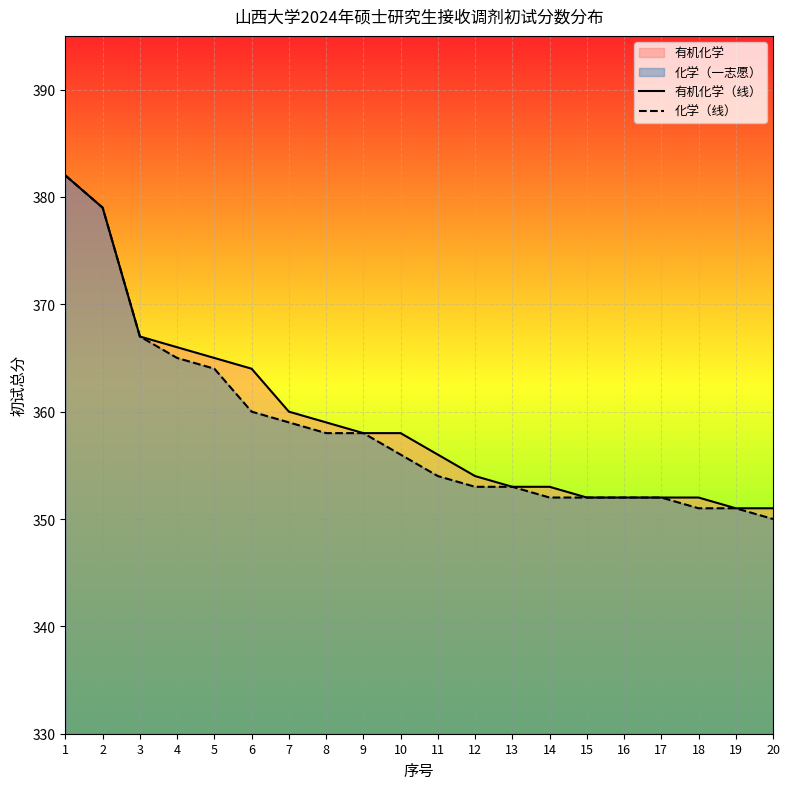

True or false: 化学（线） has more than 0 interior local peaks.

False